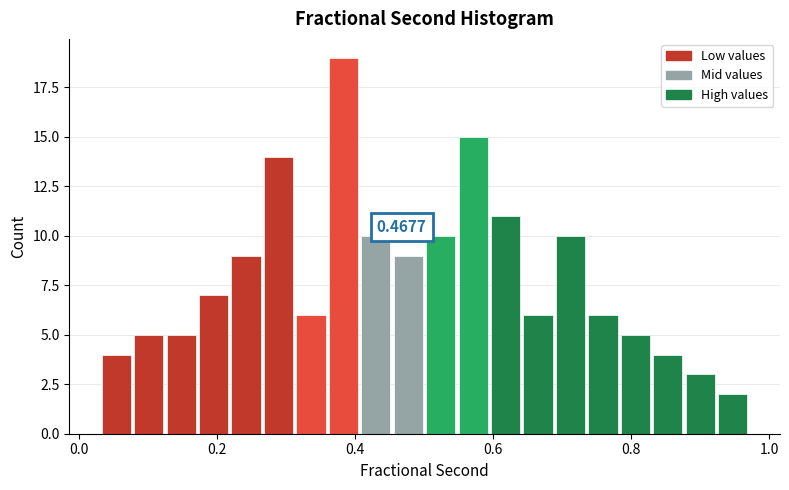

Read against the x-axis, roughly where is the centre of the tallest bar?

0.38